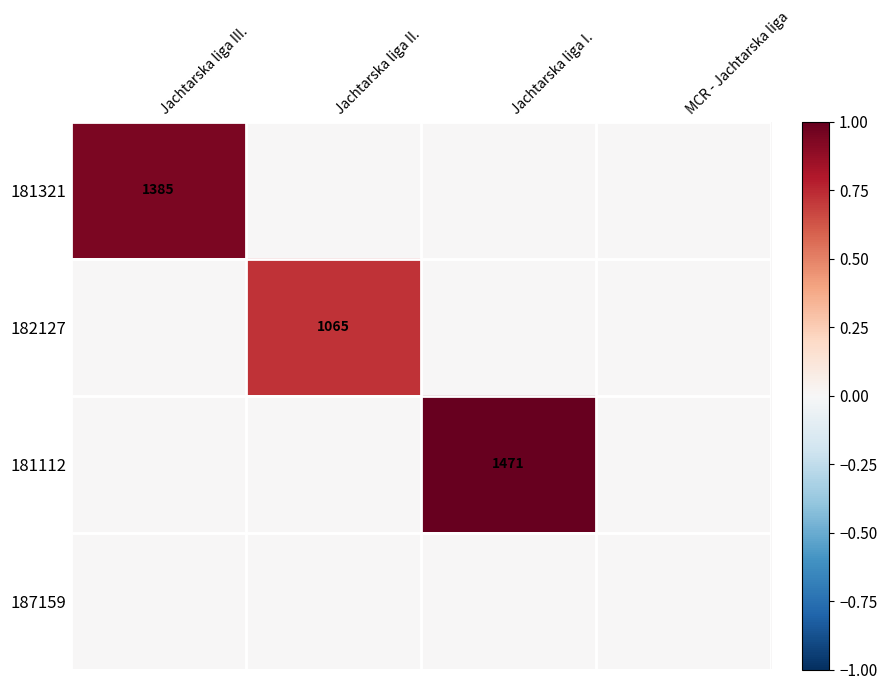

Is the value of 181112 at Jachtarska liga I. greater than the value of 181321 at Jachtarska liga III.?

Yes